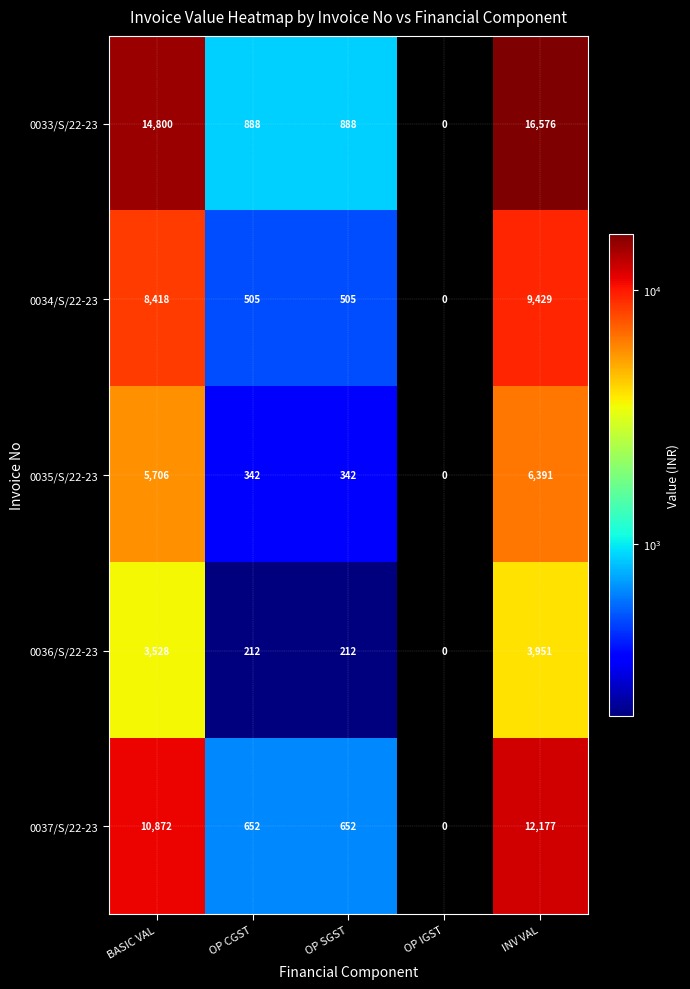

How many series are shown in this chart?

5